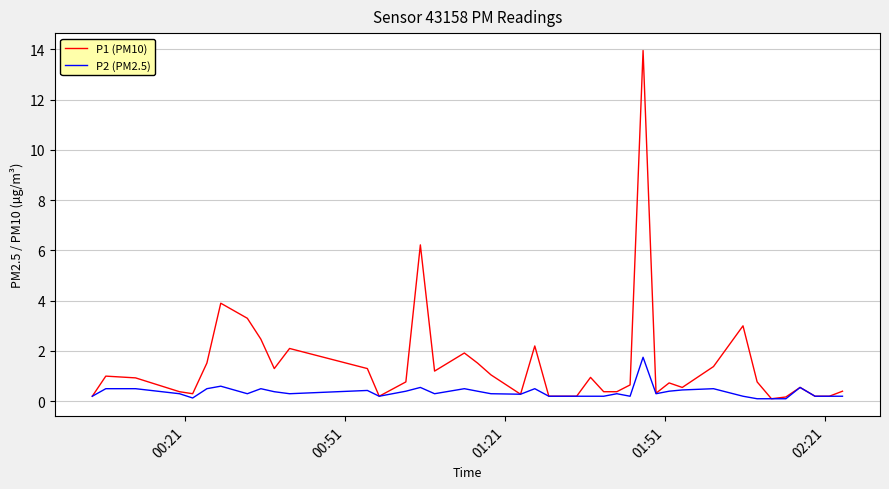

Which series has the largest range (max minus min)?

P1 (PM10)